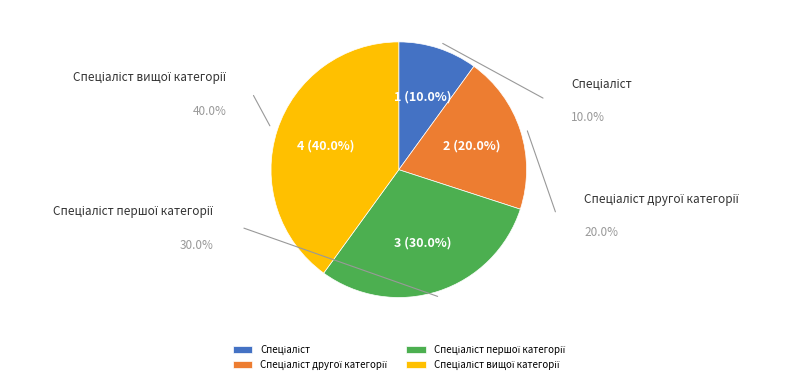

Does Спеціаліст вищої категорії represent more than half of the total?

No